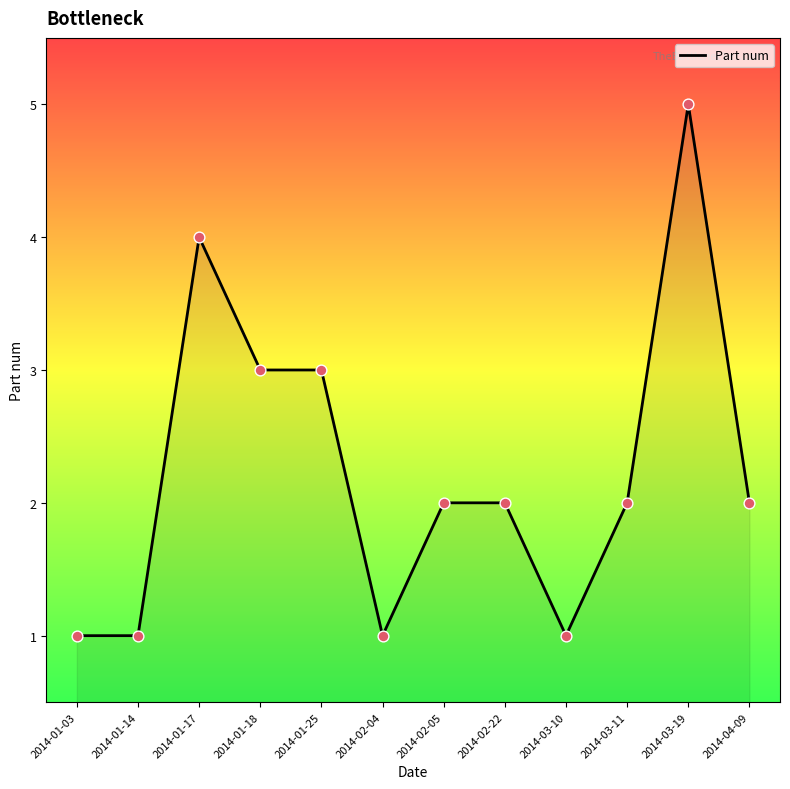

What is the ratio of the value at 2014-04-09 to the value at 2014-01-25?

0.7